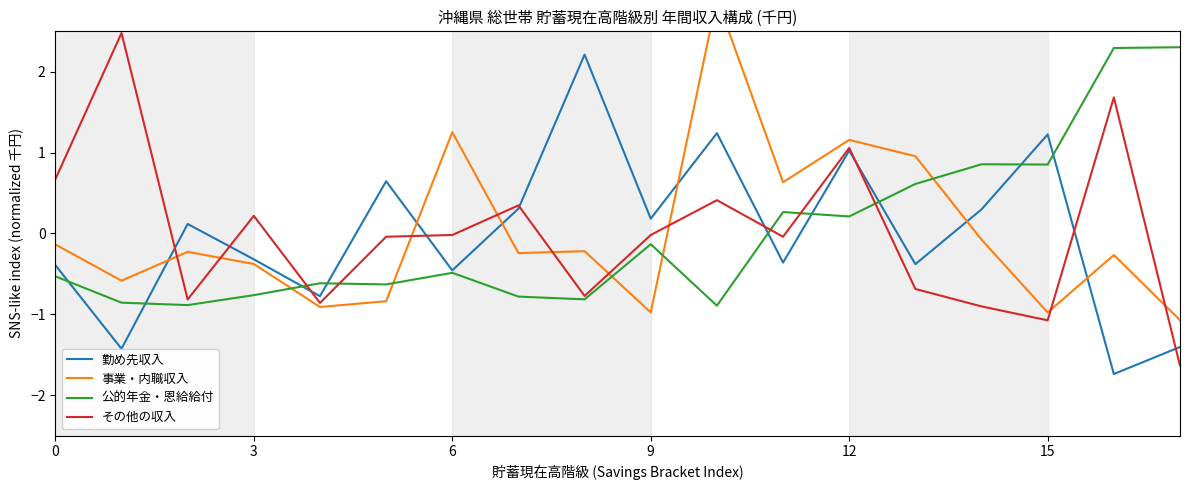

How many values in 勤め先収入 are above zero?

9